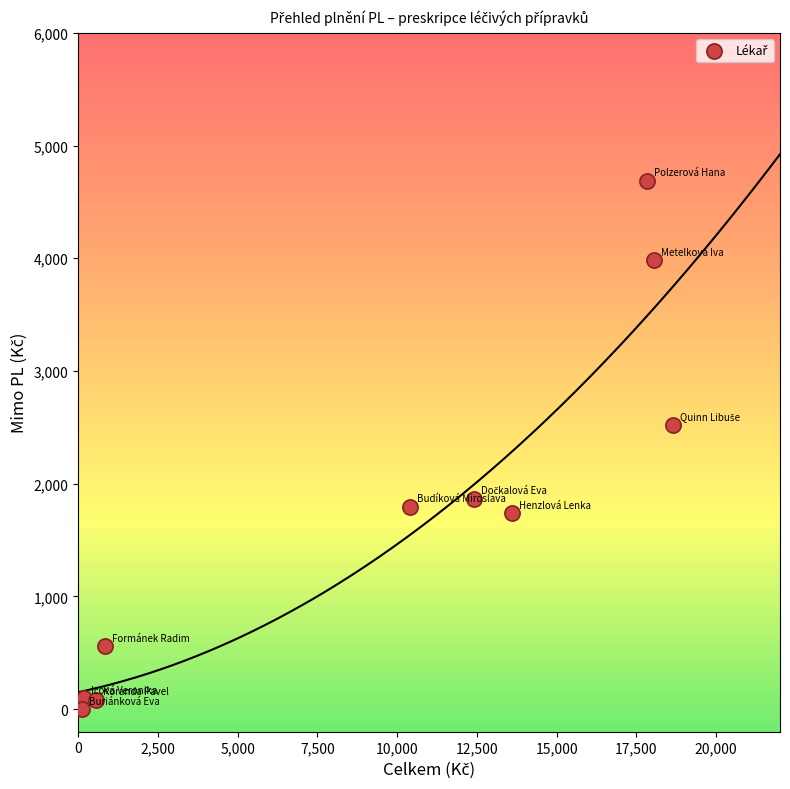

What Y value in the scatter plot is closest to 2344?

2525.4